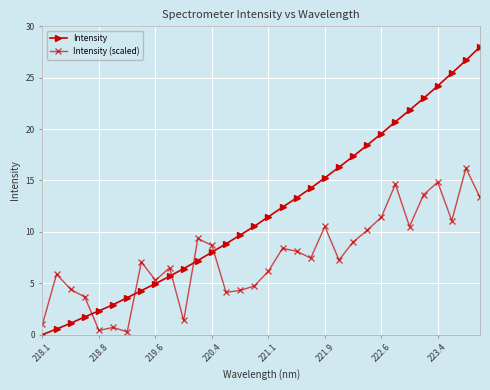

What is the average value of the Intensity series?

12.1